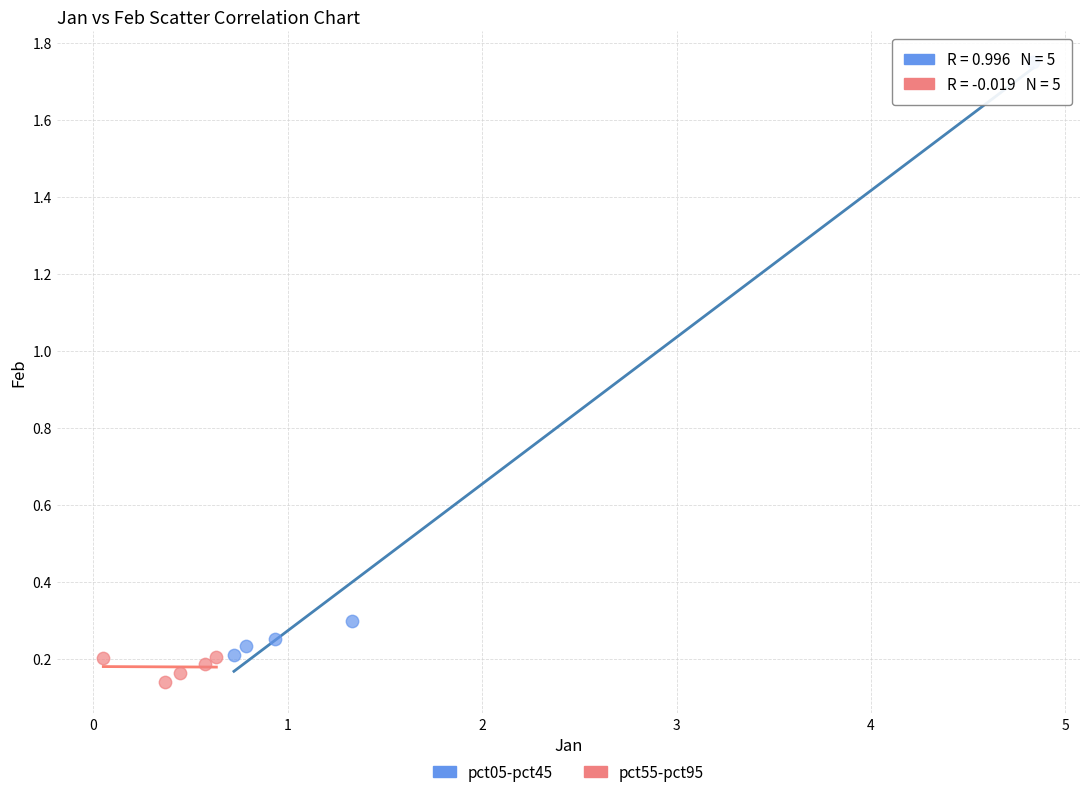

Which series contains the highest Y value?

pct05-pct45